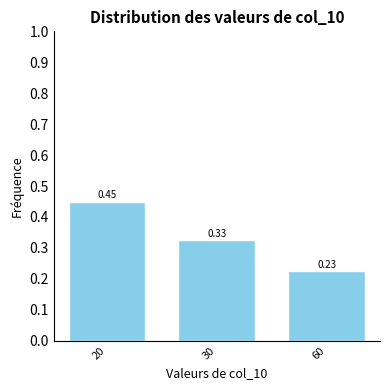

List the labels in order of value, smallest first.

60, 30, 20